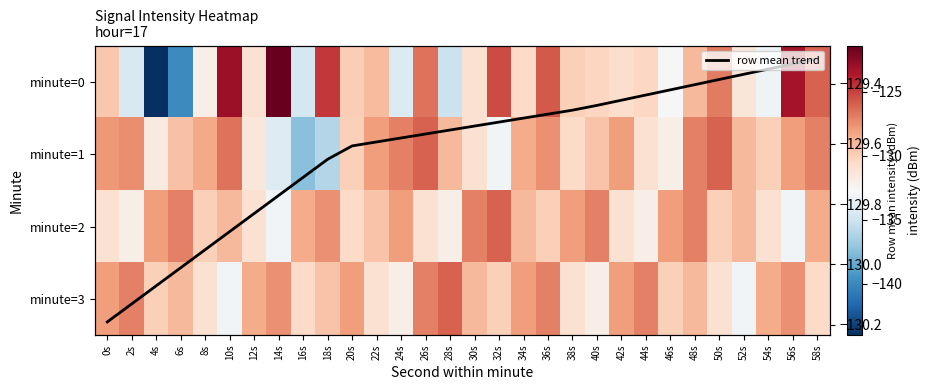

Rank the series by their maximum value, from lowest to highest.

row mean trend, minute=1, minute=2, minute=3, minute=0